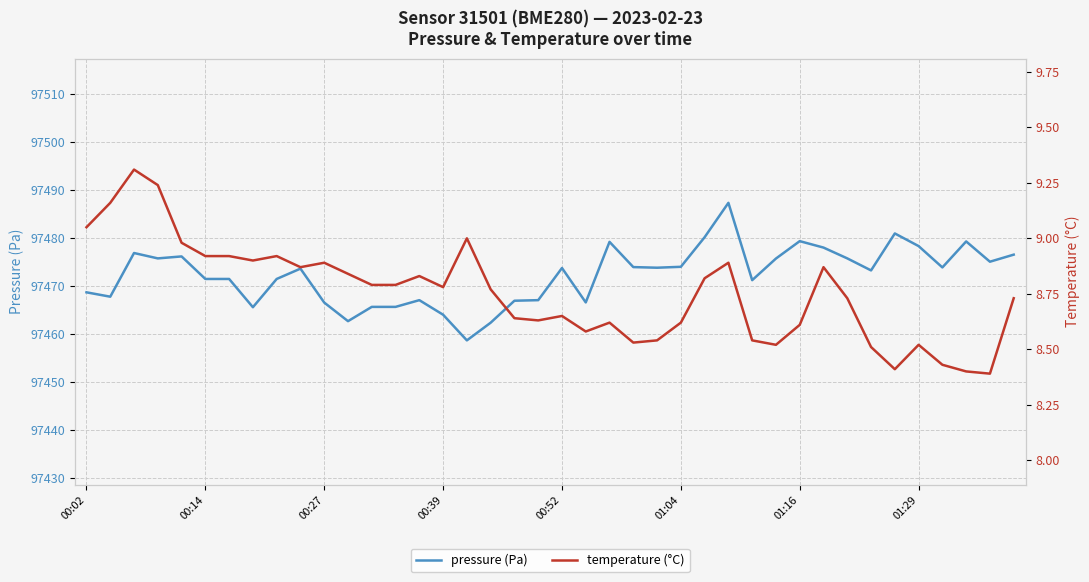

What is the difference between the second highest and minimum values in the pressure (Pa) series?

22.2